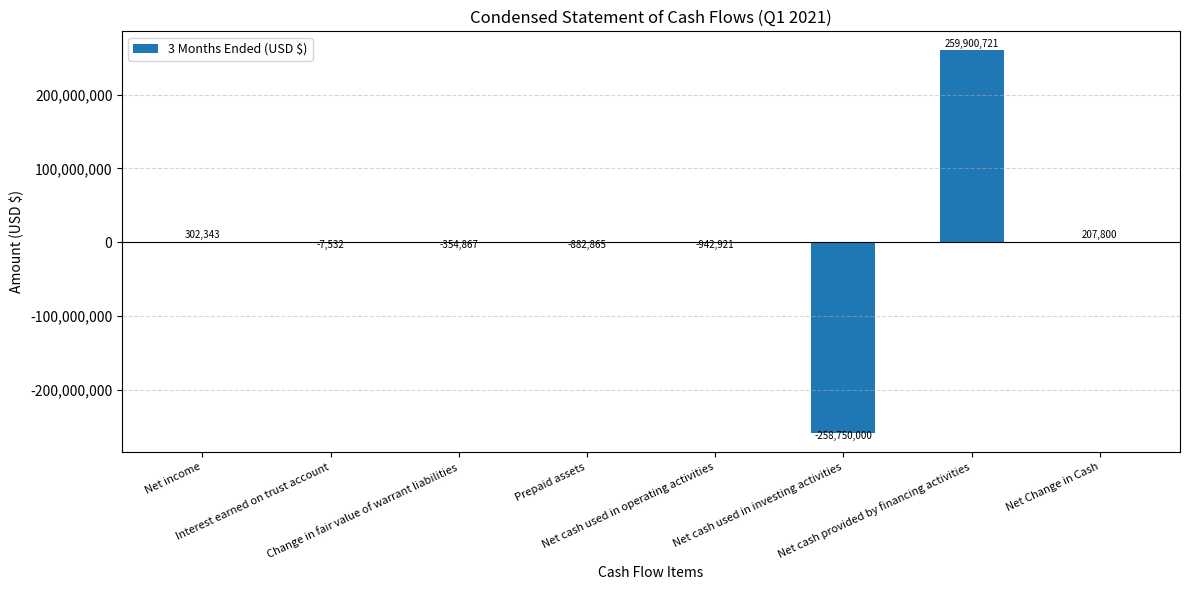

What is the sum of all values?

-527321